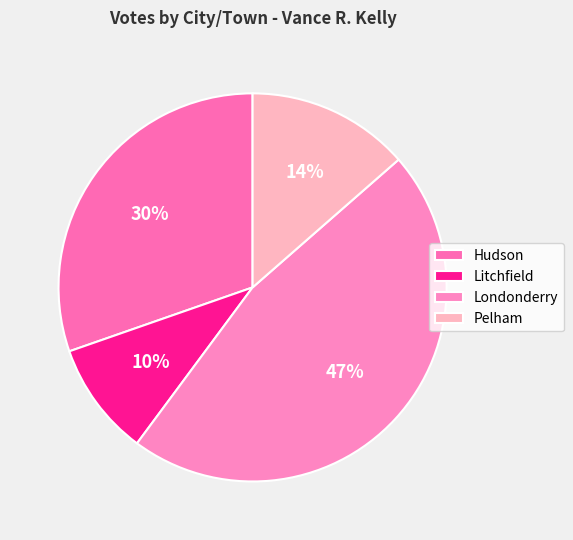

What is the change in value from Litchfield to Pelham?

+69